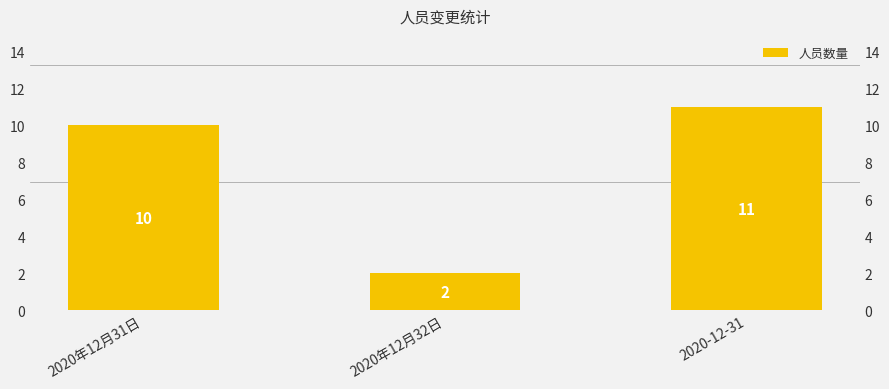

Where does the data first go above 10?

2020-12-31